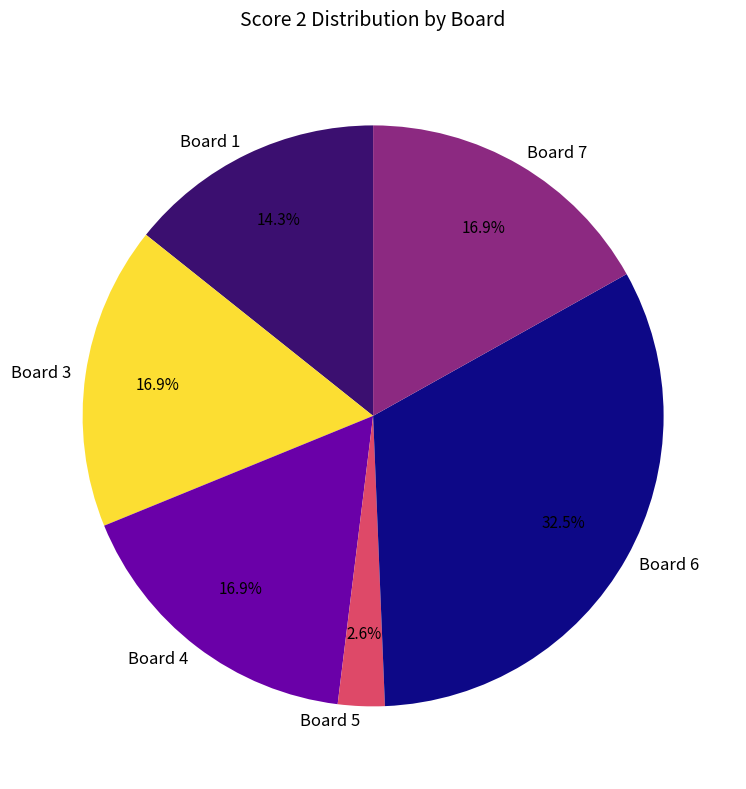

Does any single category account for the majority?

No